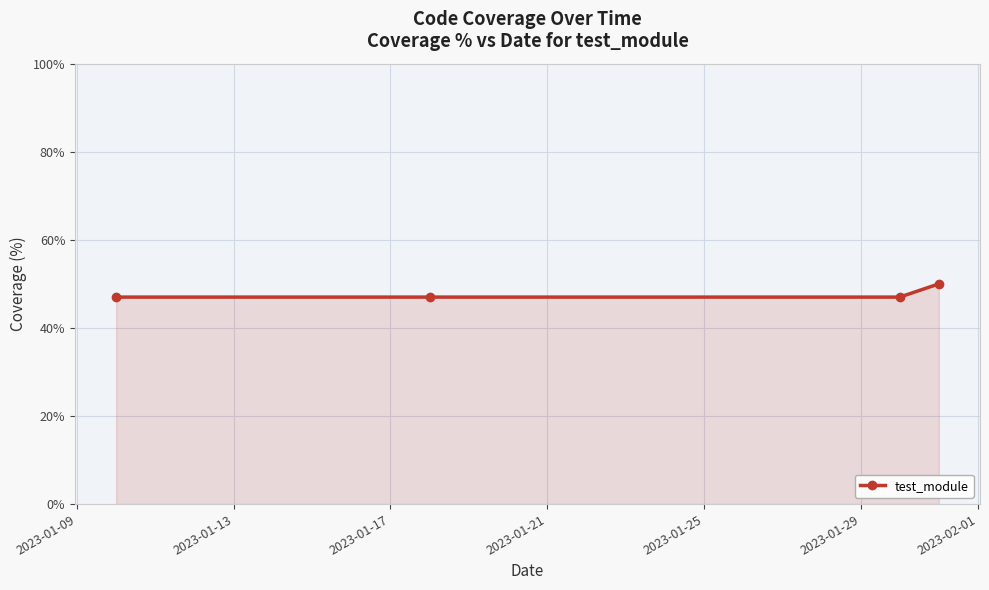

Reading right to left, transcribe all the data shown in this chart.

50	47	47	47